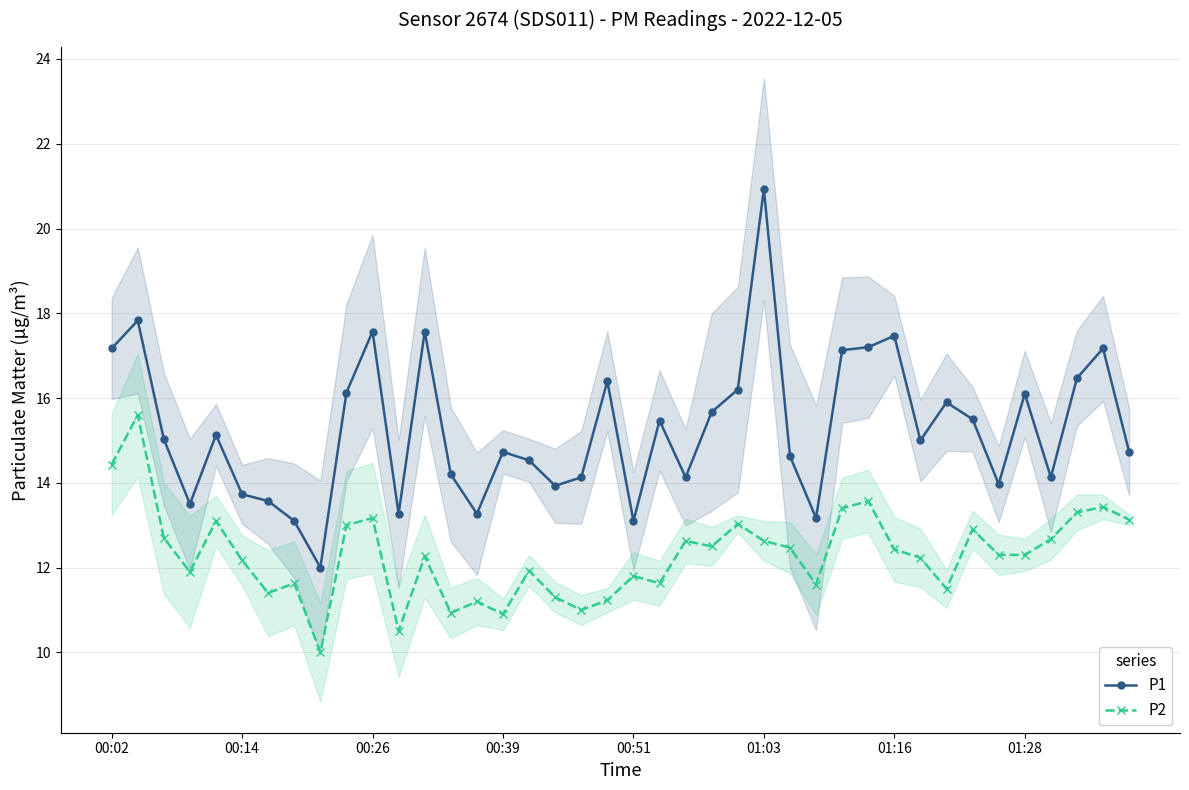

True or false: P1 has more than 2 points higher than both neighbors.

True